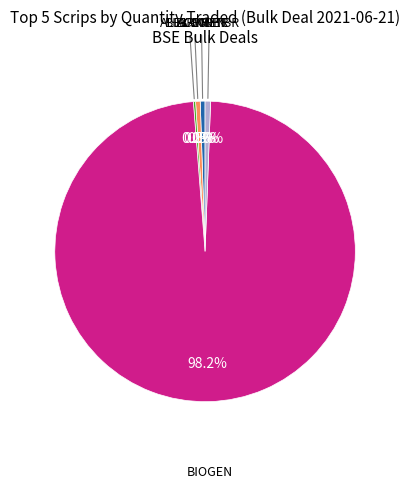

Is there any slice that represents more than half of the pie?

Yes